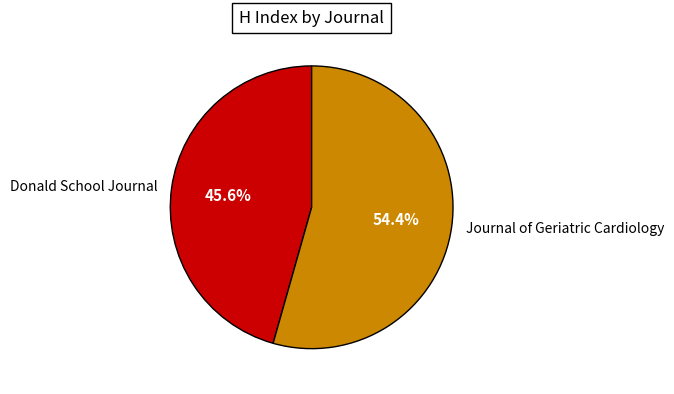

Between Donald School Journal and Journal of Geriatric Cardiology, which is larger?

Journal of Geriatric Cardiology